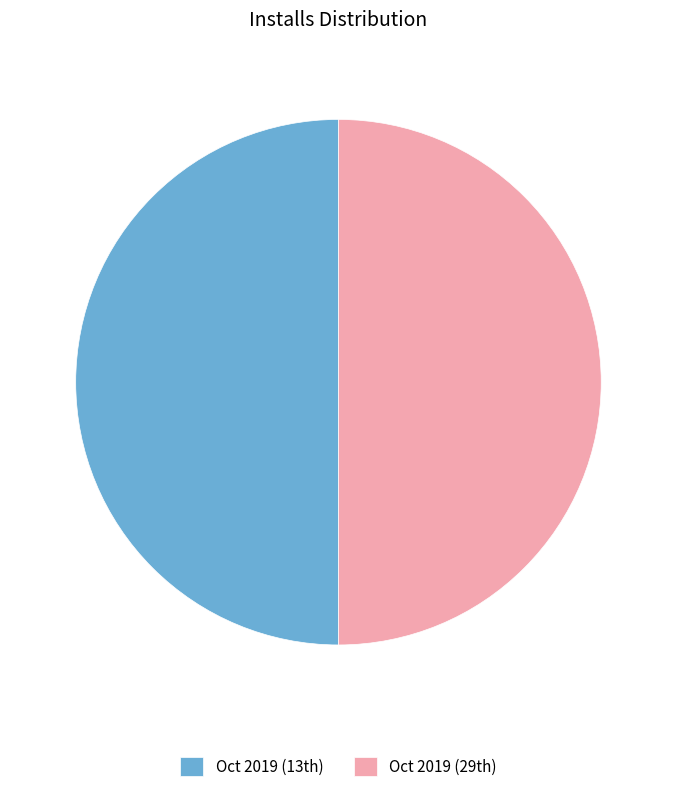

How many segments does this pie chart have?

2